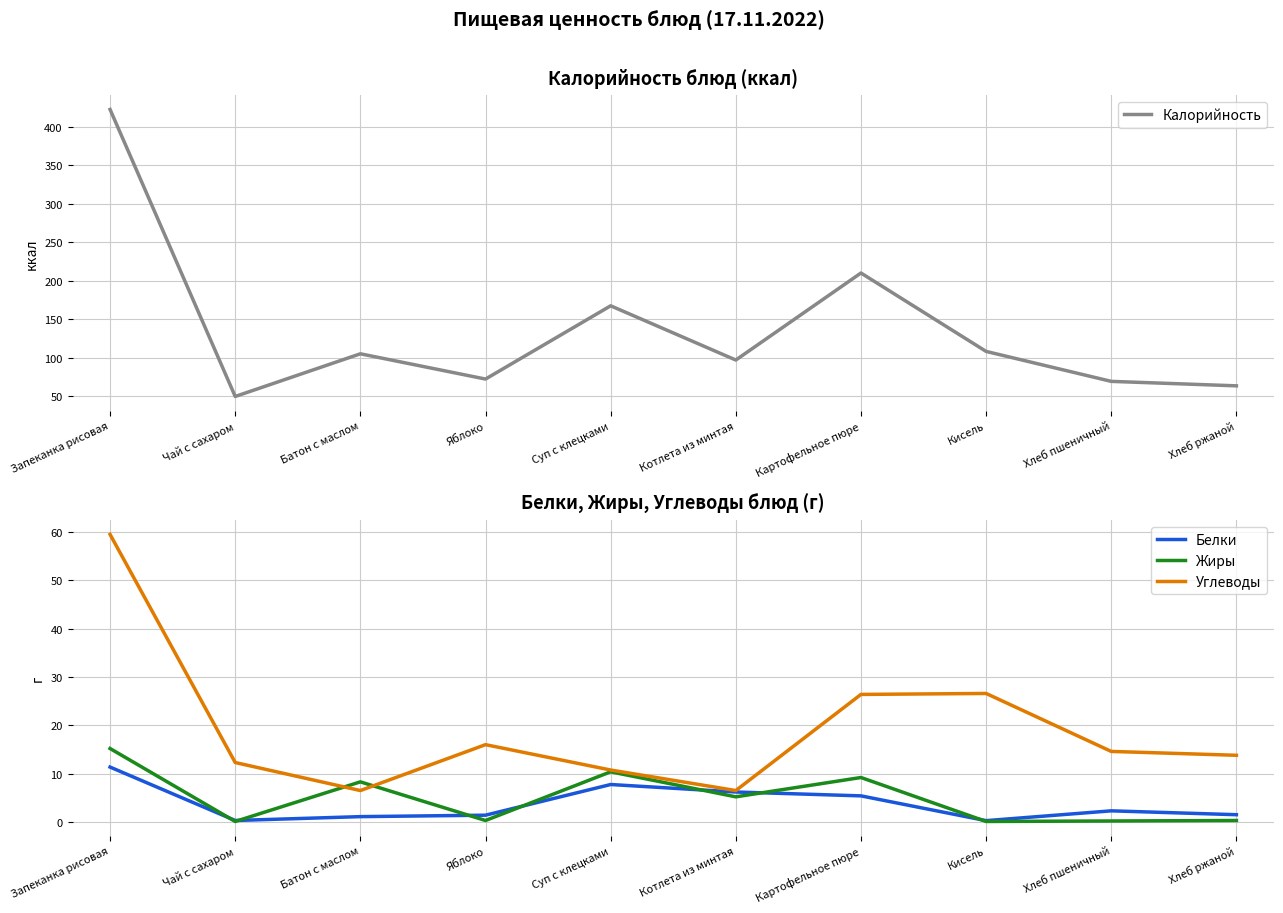

How many interior local valleys does the Калорийность series have?

3